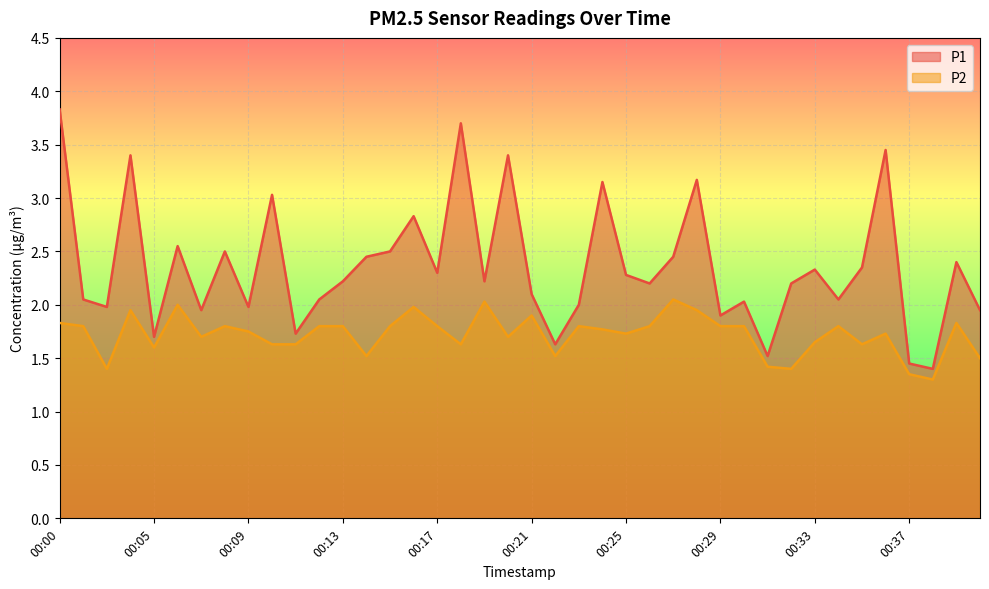

Where is P1 nearest to the value 2?

00:23